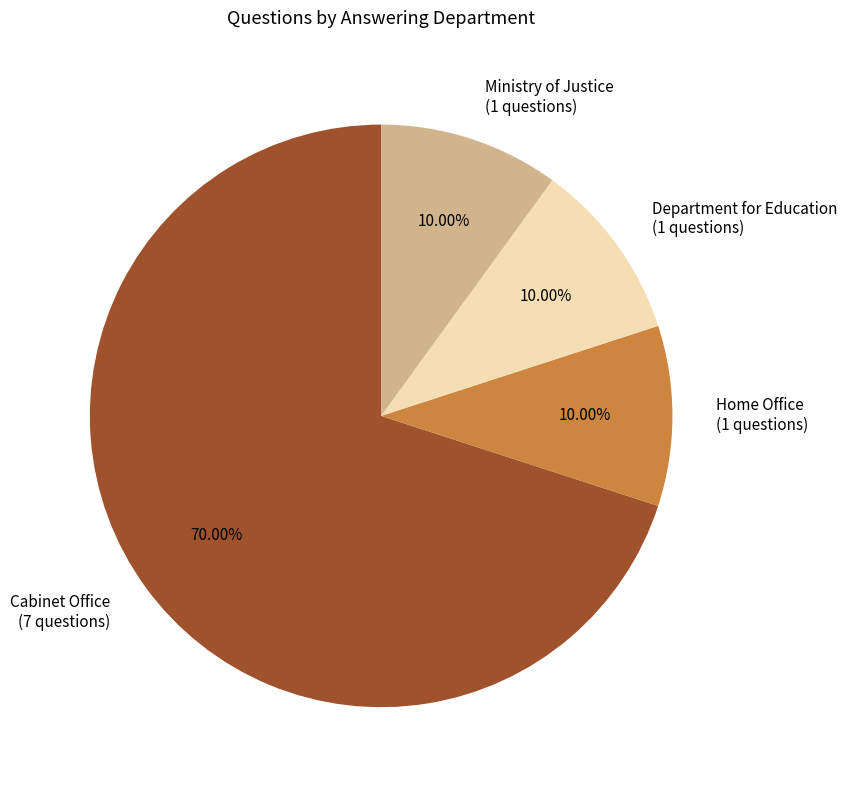

True or false: Cabinet Office accounts for 70% of the total.

True